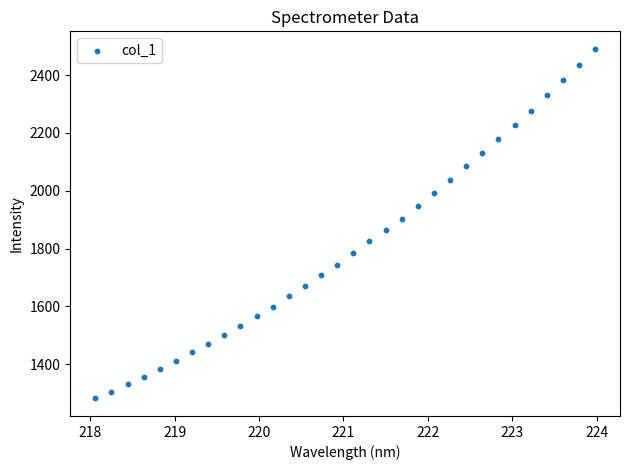

What is the range of Y values (max minus min)?

1209.3